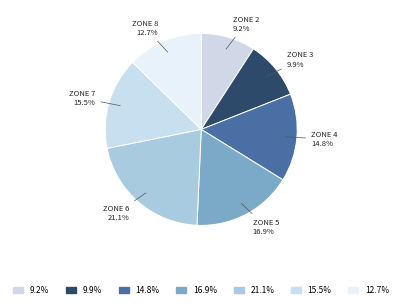

Does ZONE 7 account for over 50% of the chart?

No